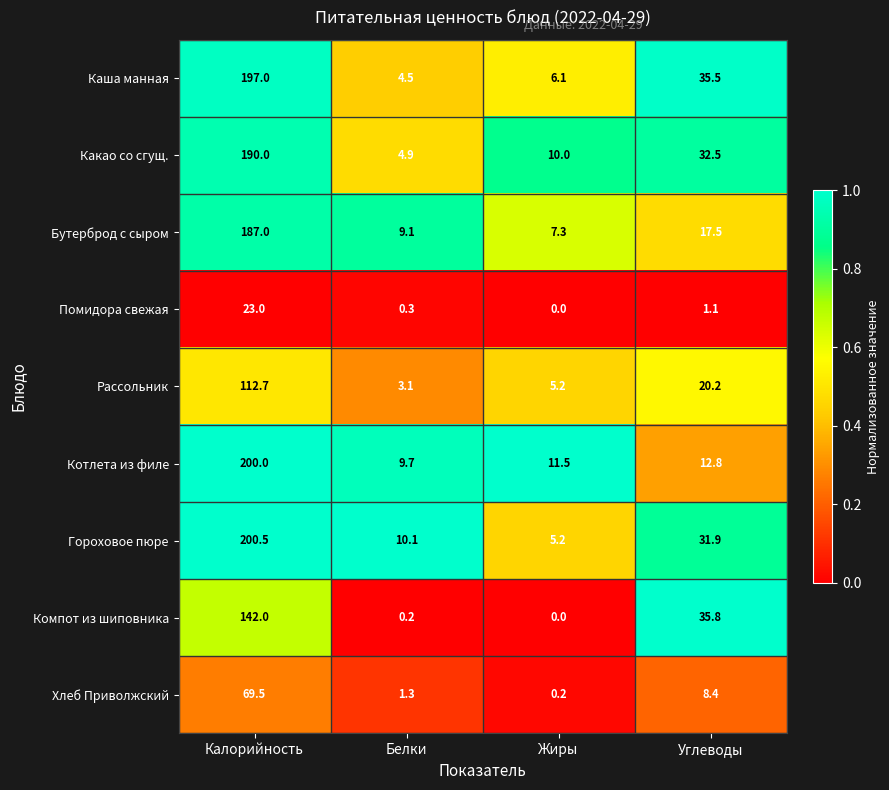

Rank the categories by Какао со сгущ. value from lowest to highest.

Белки, Жиры, Углеводы, Калорийность